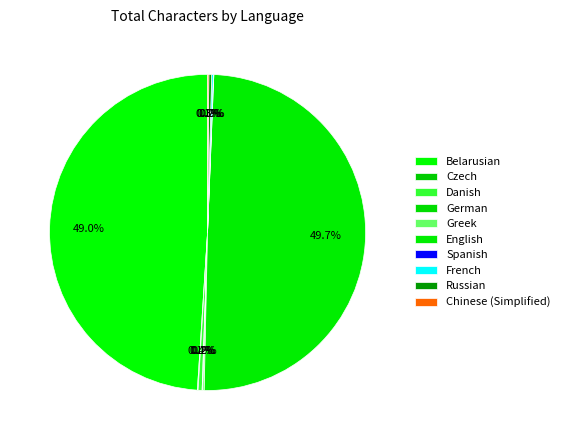

Is there any slice that represents more than half of the pie?

No